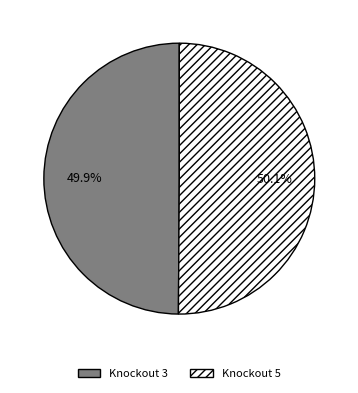

Is there any slice that represents more than half of the pie?

Yes